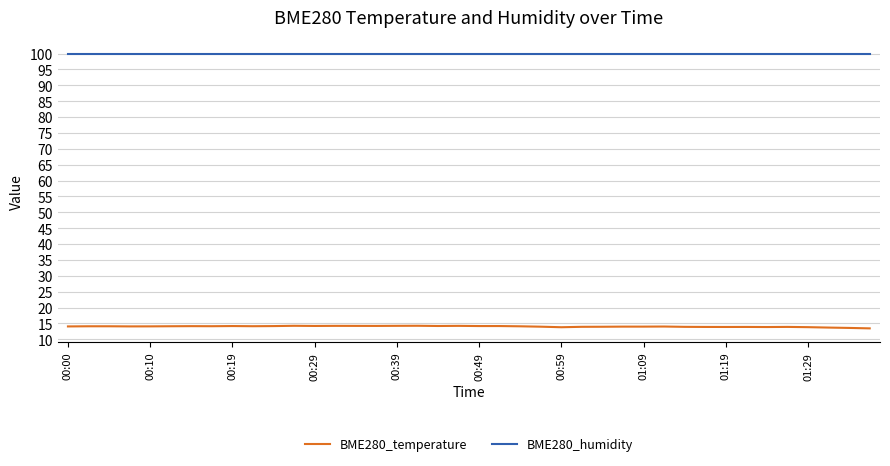

What is the highest value of the BME280_temperature series?

14.3